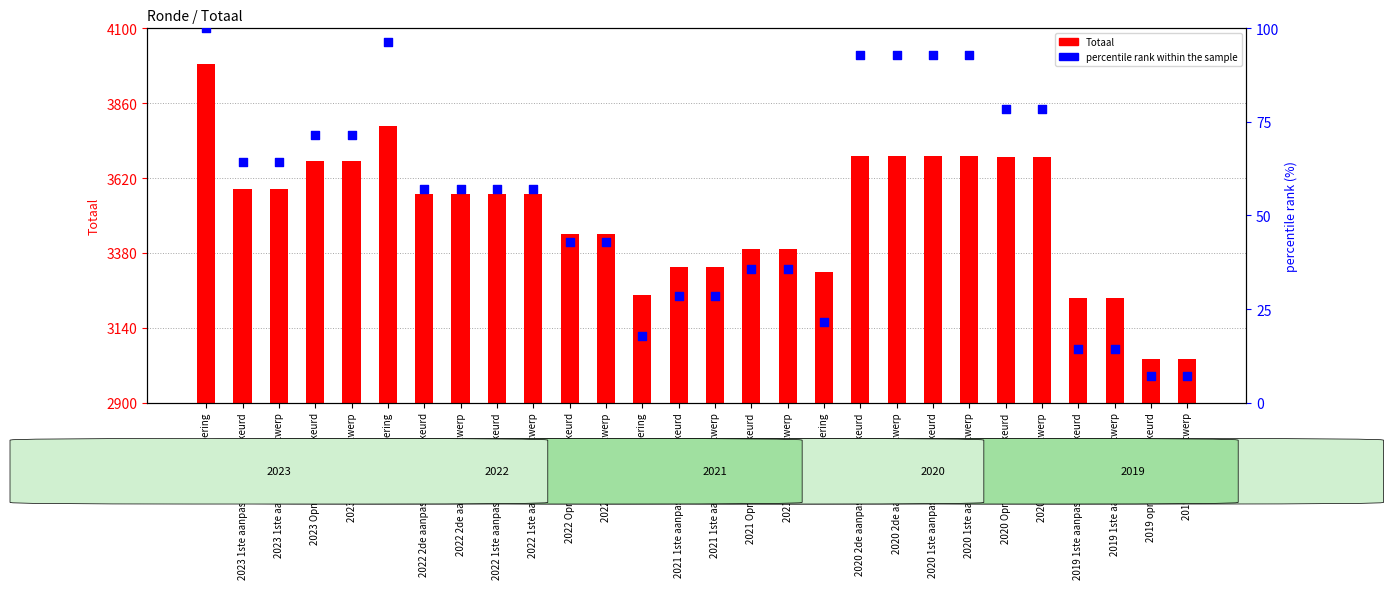

What are all the series names shown in the legend?

Totaal, percentile rank within the sample